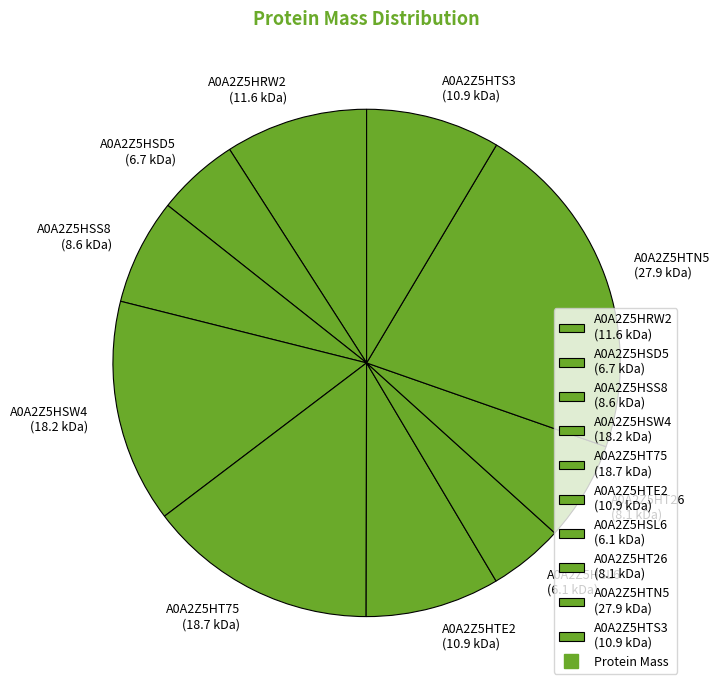

Which has a higher value, A0A2Z5HSS8 or A0A2Z5HTN5?

A0A2Z5HTN5